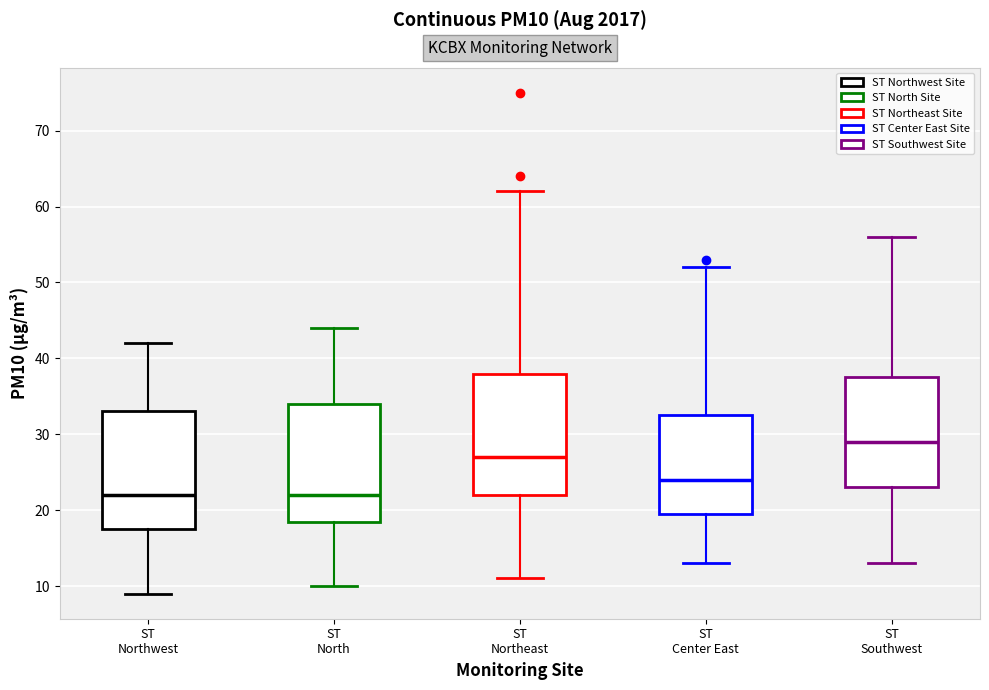

Where is the upper edge of the box for ST Northwest on the y-axis? The values are not printed on the chart, so give them approximately, as read against the axis.

33